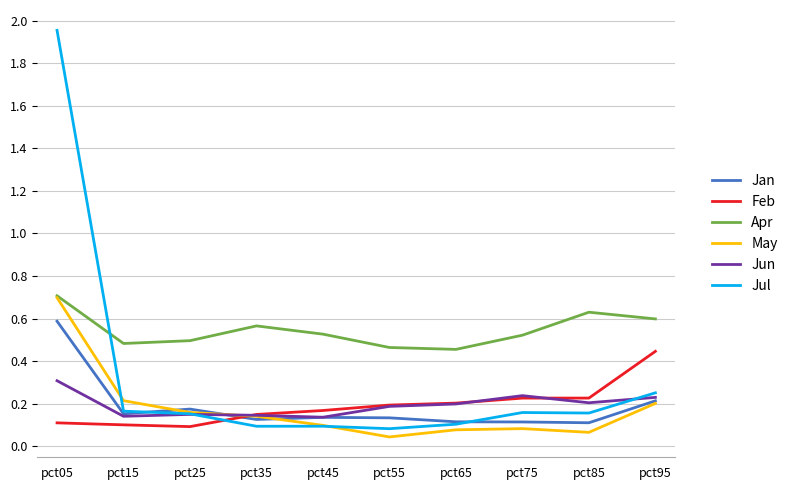

At which category is the sum across all series the highest?

pct05